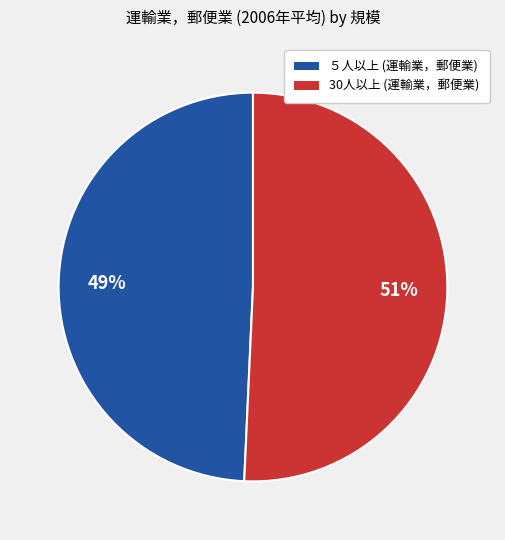

To the nearest percent, what is the combined percentage of ５人以上 and 30人以上?

100%